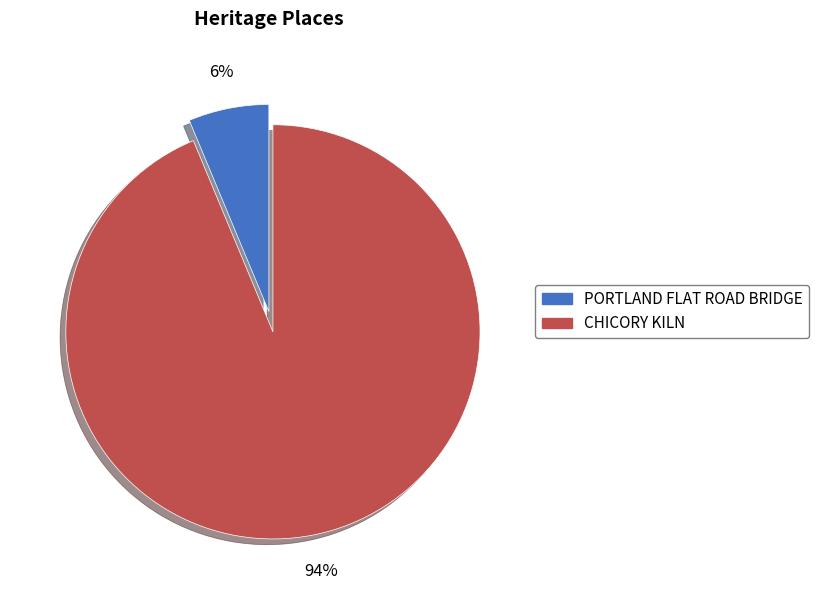

Rank the categories by value from highest to lowest.

CHICORY KILN, PORTLAND FLAT ROAD BRIDGE